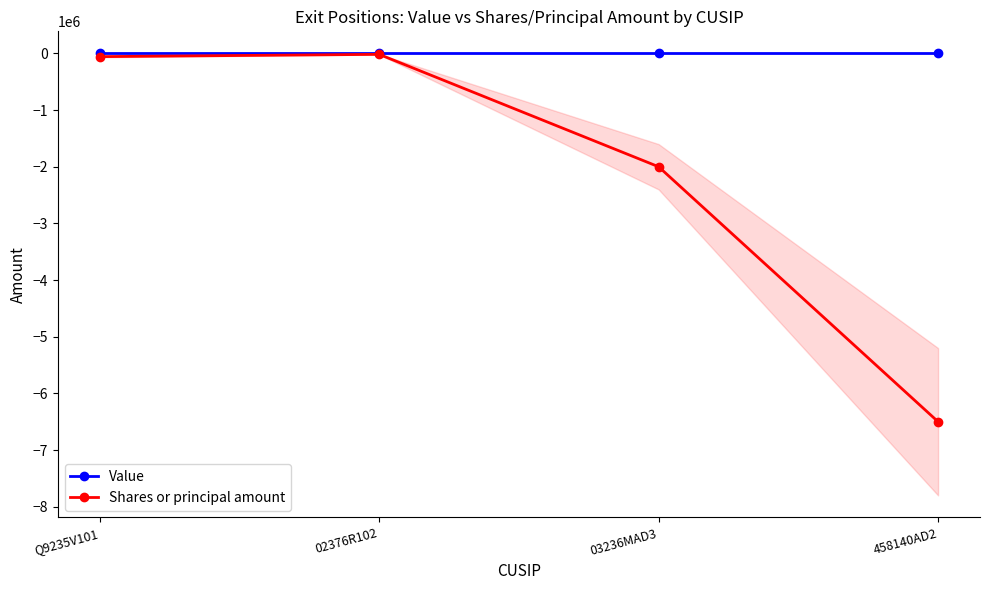

At 02376R102, list the series in order from smallest to largest.

Shares or principal amount, Value